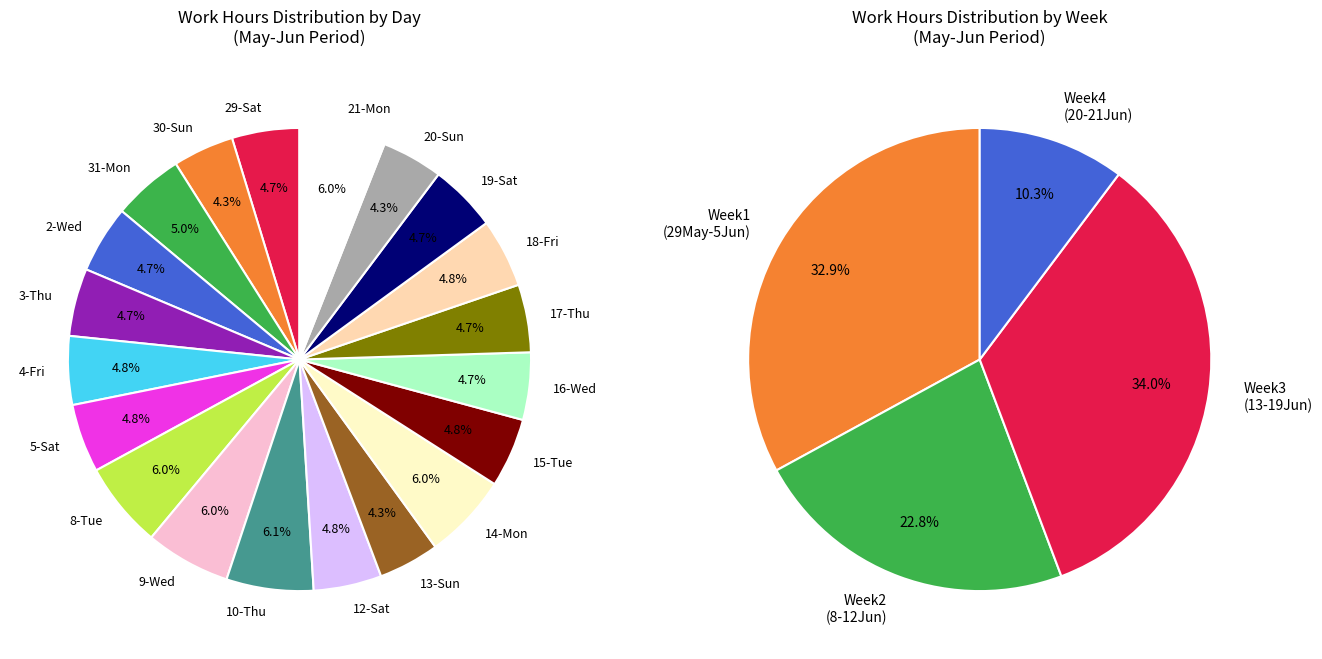

Which has a higher value, 8-Tue or 29-Sat?

8-Tue